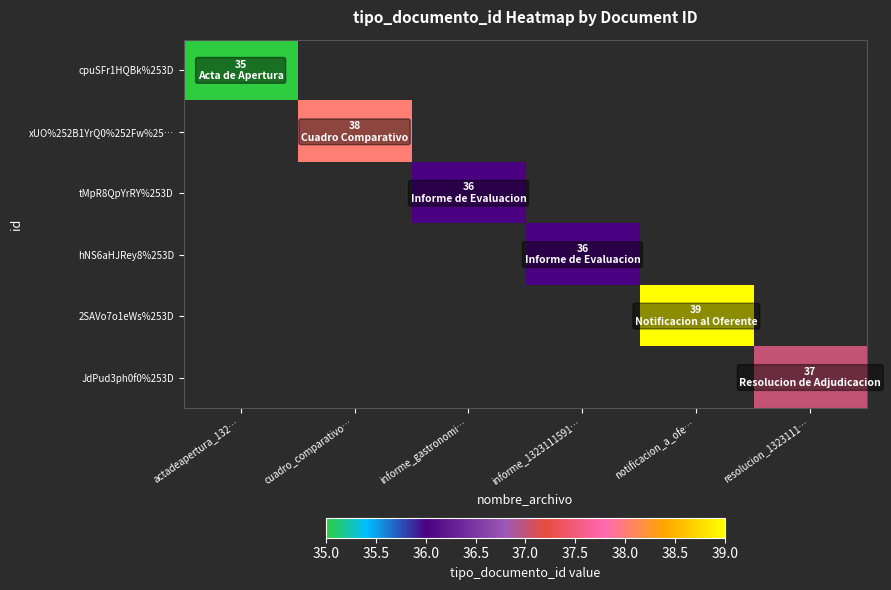

At which label is cpuSFr1HQBk%253D closest to 35?

actadeapertura_132…